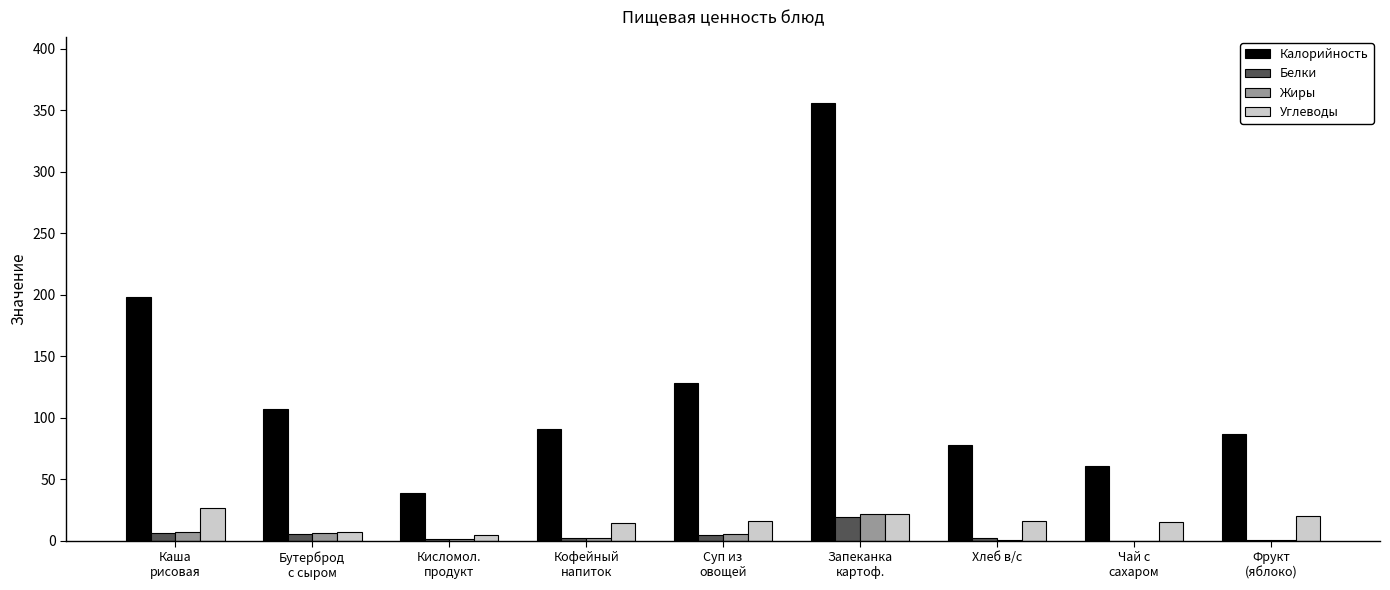

At which label is Калорийность closest to 197?

Каша
рисовая